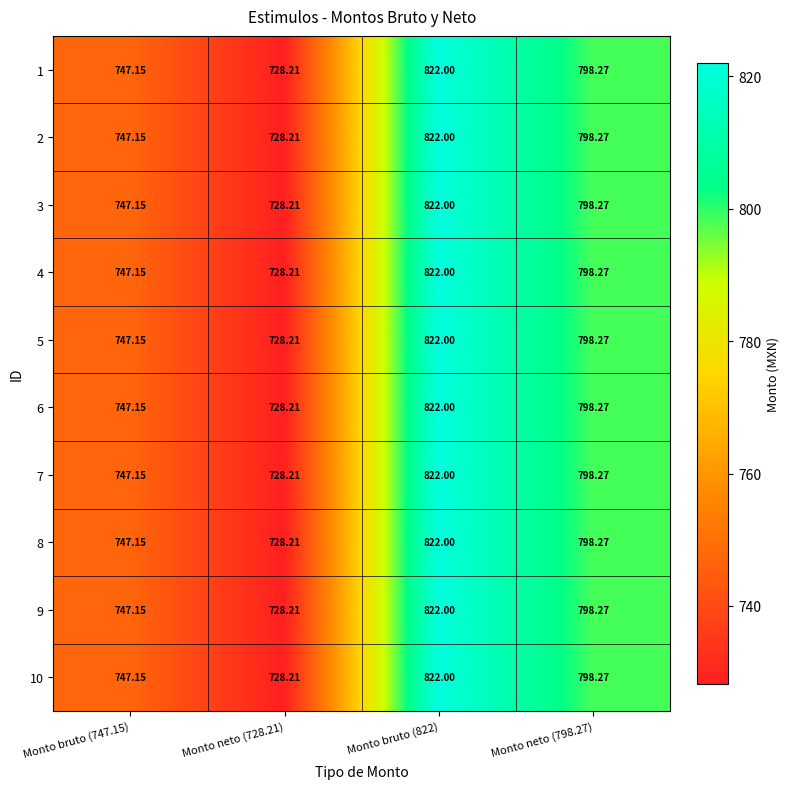

Reading left to right, what are all the values shown in this chart?

1: Monto bruto (747.15)=747.1	Monto neto (728.21)=728.2	Monto bruto (822)=822.0	Monto neto (798.27)=798.3
2: Monto bruto (747.15)=747.1	Monto neto (728.21)=728.2	Monto bruto (822)=822.0	Monto neto (798.27)=798.3
3: Monto bruto (747.15)=747.1	Monto neto (728.21)=728.2	Monto bruto (822)=822.0	Monto neto (798.27)=798.3
4: Monto bruto (747.15)=747.1	Monto neto (728.21)=728.2	Monto bruto (822)=822.0	Monto neto (798.27)=798.3
5: Monto bruto (747.15)=747.1	Monto neto (728.21)=728.2	Monto bruto (822)=822.0	Monto neto (798.27)=798.3
6: Monto bruto (747.15)=747.1	Monto neto (728.21)=728.2	Monto bruto (822)=822.0	Monto neto (798.27)=798.3
7: Monto bruto (747.15)=747.1	Monto neto (728.21)=728.2	Monto bruto (822)=822.0	Monto neto (798.27)=798.3
8: Monto bruto (747.15)=747.1	Monto neto (728.21)=728.2	Monto bruto (822)=822.0	Monto neto (798.27)=798.3
9: Monto bruto (747.15)=747.1	Monto neto (728.21)=728.2	Monto bruto (822)=822.0	Monto neto (798.27)=798.3
10: Monto bruto (747.15)=747.1	Monto neto (728.21)=728.2	Monto bruto (822)=822.0	Monto neto (798.27)=798.3